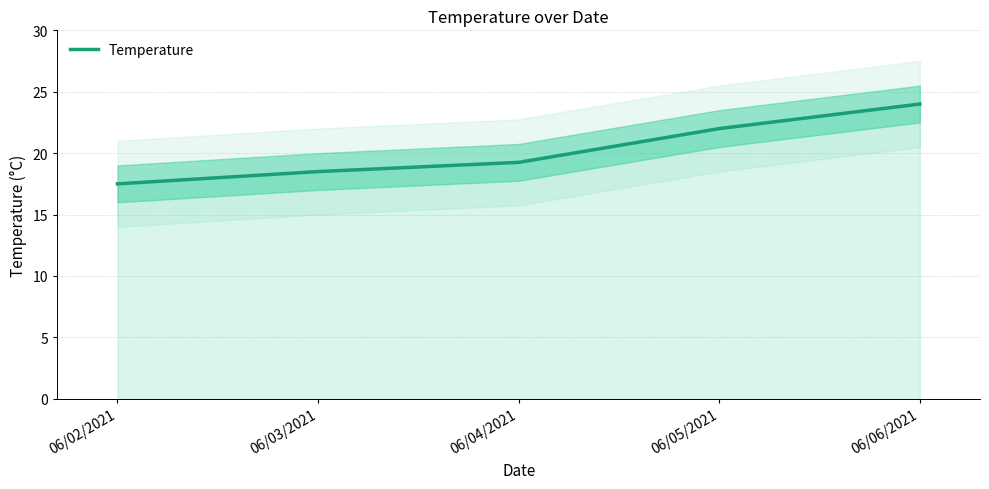

What is the change in value from 06/05/2021 to 06/06/2021?

+2.0